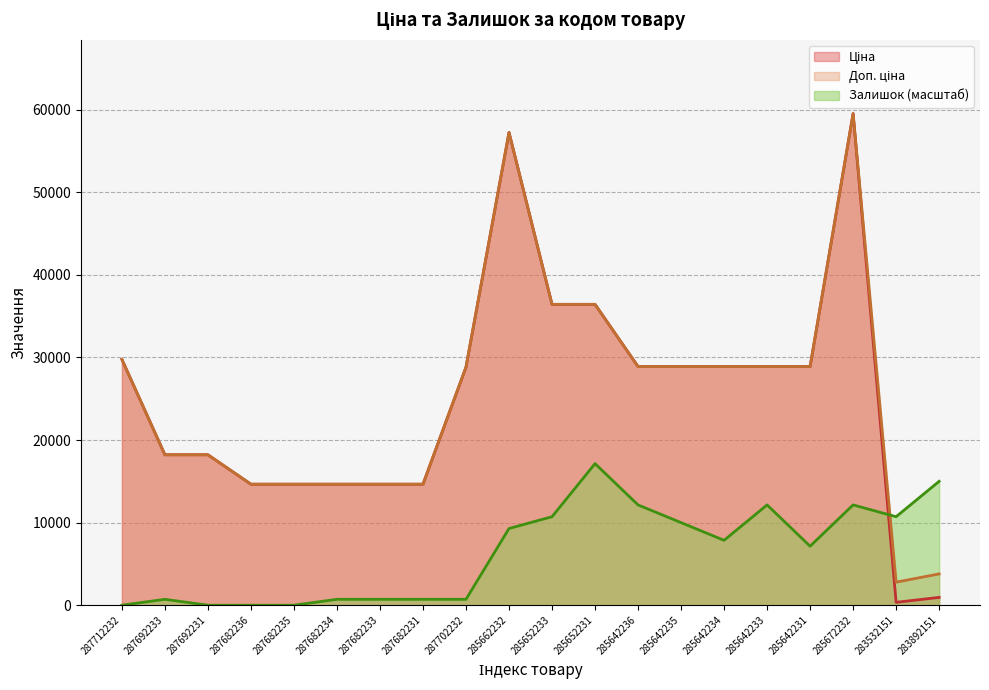

List the labels in order of Доп. ціна value, largest first.

285672232, 285662232, 285652233, 285652231, 287712232, 285642236, 285642235, 285642234, 285642233, 285642231, 287702232, 287692233, 287692231, 287682236, 287682235, 287682234, 287682233, 287682231, 283892151, 283532151